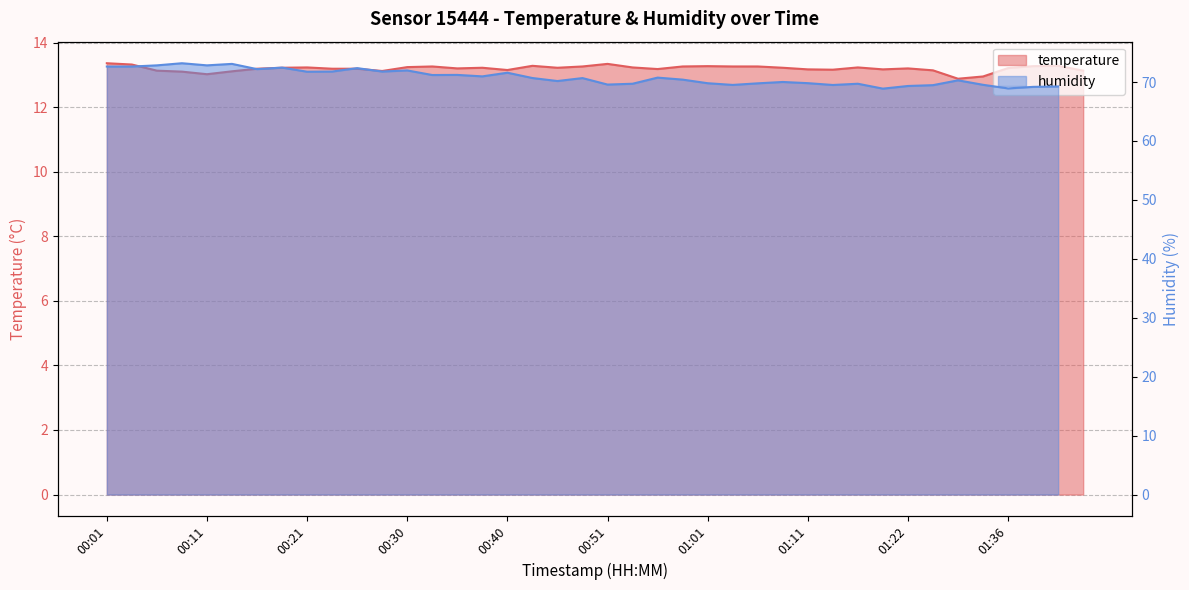

List the labels in order of value, largest first.

00:01, 00:51, 00:03, 00:43, 01:41, 01:01, 01:38, 00:33, 00:48, 00:58, 01:03, 01:06, 00:30, 00:21, 00:53, 01:16, 00:18, 00:38, 00:46, 01:08, 01:36, 00:35, 01:22, 00:16, 00:23, 00:25, 00:56, 01:11, 01:19, 01:14, 00:40, 01:25, 00:06, 01:44, 00:28, 00:13, 00:08, 00:11, 01:33, 01:31